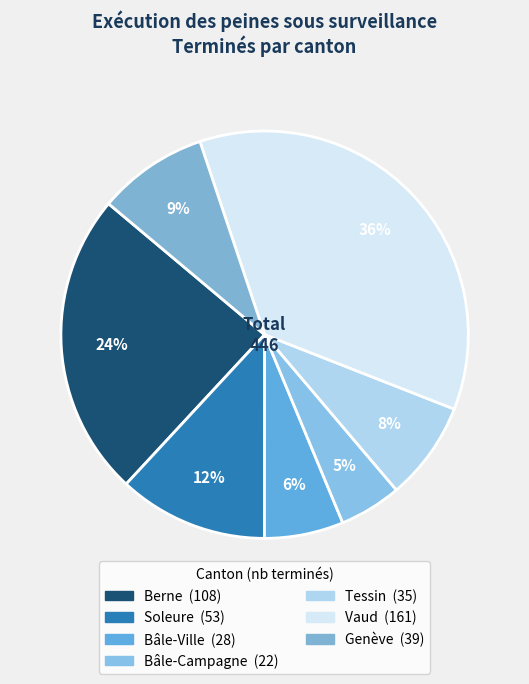

How many segments does this pie chart have?

7